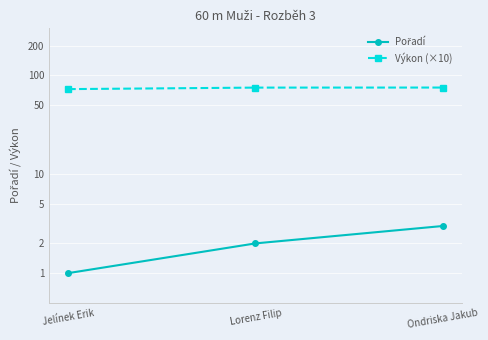

How many data points in Výkon (×10) are above 75?

2